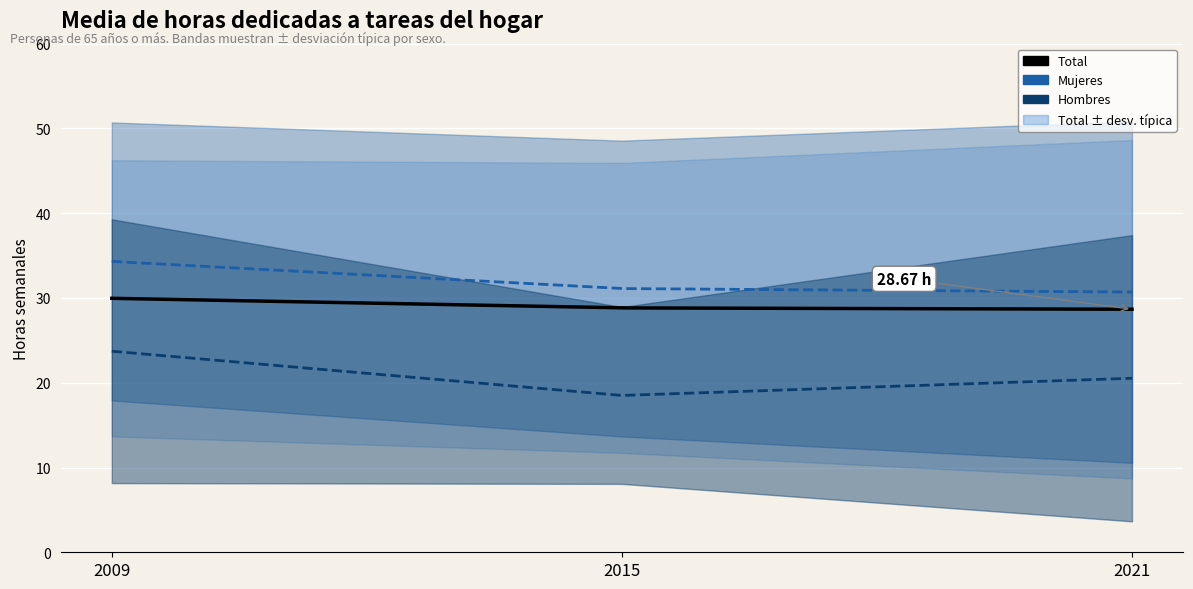

At which label is Total closest to 29?

2015